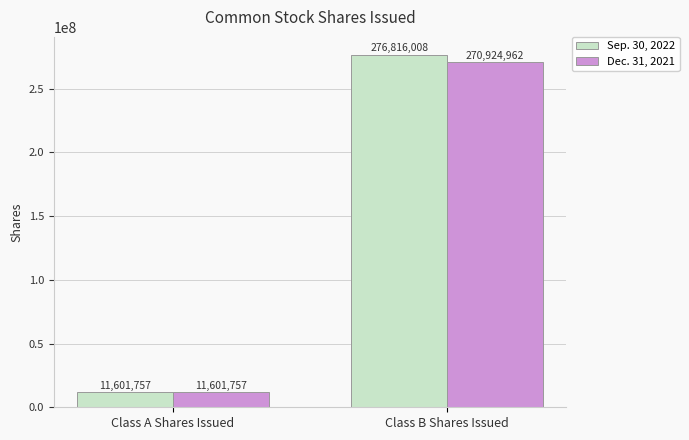

Reading right to left, what are all the values shown in this chart?

Sep. 30, 2022: 276816008	11601757
Dec. 31, 2021: 270924962	11601757